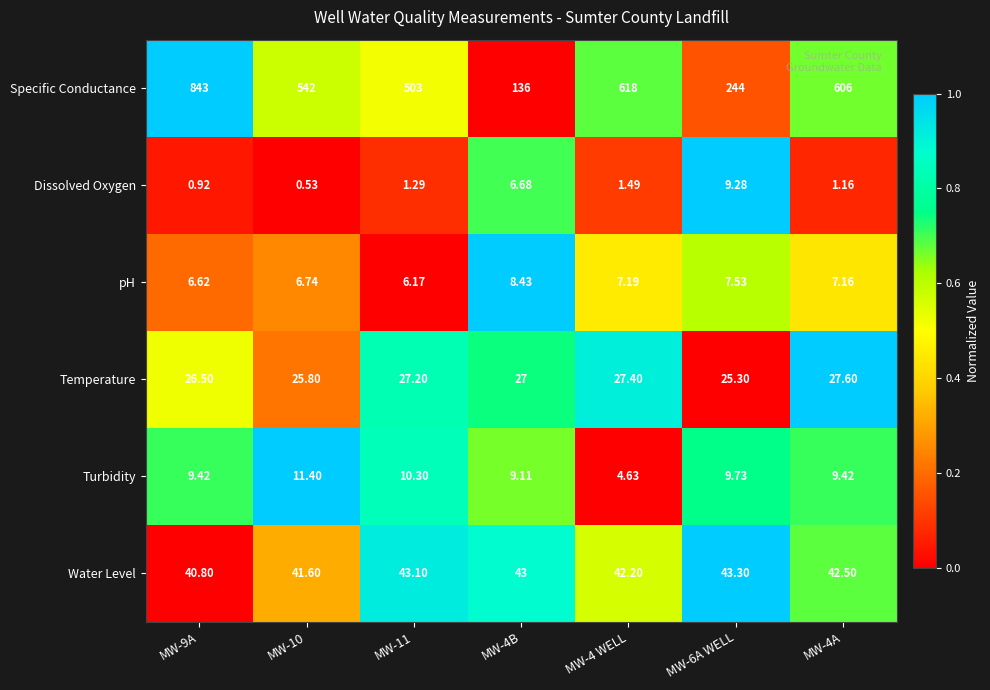

Rank the series by their maximum value, from highest to lowest.

Specific Conductance, Water Level, Temperature, Turbidity, Dissolved Oxygen, pH